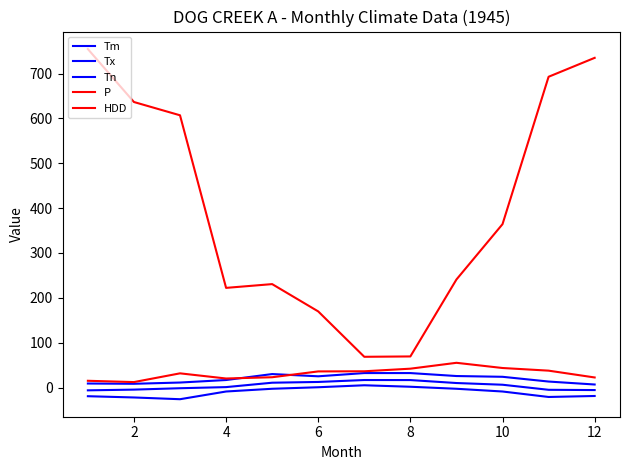

True or false: Tx and Tn intersect in this chart.

False